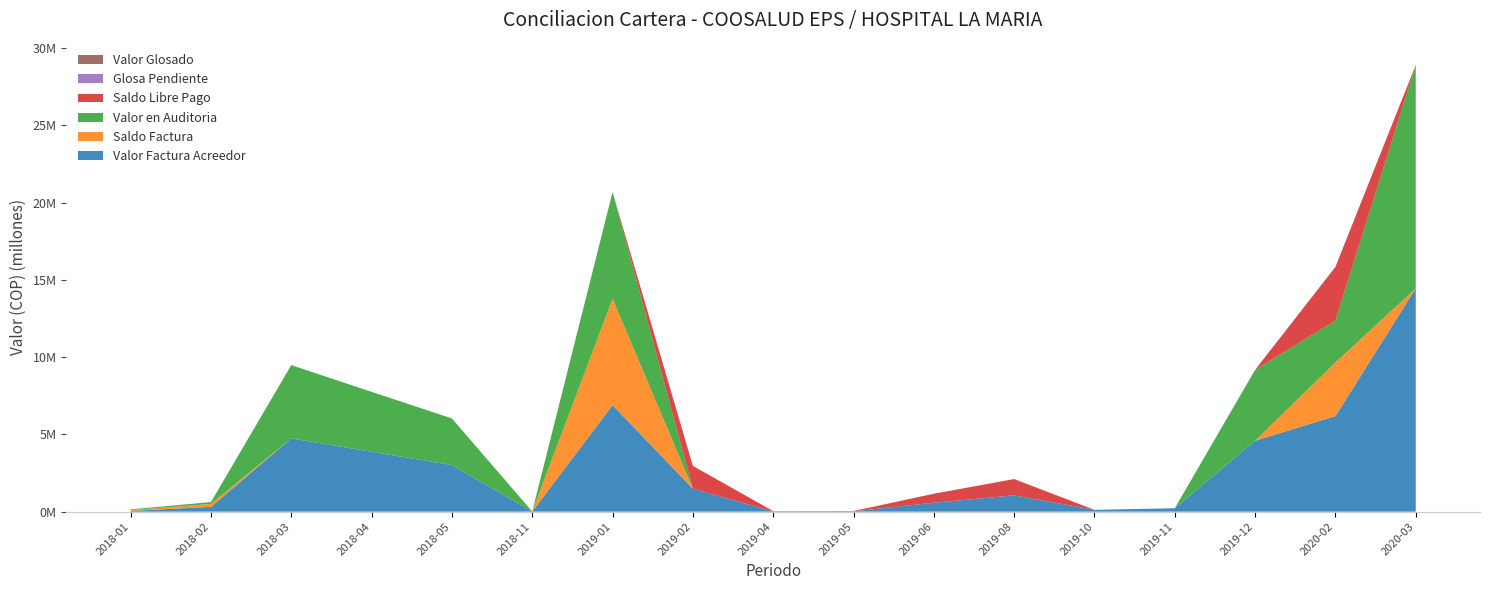

Reading left to right, extract all data points from this chart.

Valor Factura Acreedor: 49754	310872	4742282	3876682	3015495	4835	6894018	1481193	17400	21300	579758	1055400	116944	222589	4587829	6184118	14451691
Saldo Factura: 49754	190000	0	0	0	0	6894018	0	0	0	0	0	0	0	0	3471647	0
Valor en Auditoria: 49754	120872	4742282	3876682	3015495	0	6894018	0	0	0	0	0	0	0	4587829	2712471	14451691
Saldo Libre Pago: 0	0	0	0	0	4835	0	1481193	17400	21300	579758	1055400	0	0	0	3471647	0
Glosa Pendiente: 0	0	0	0	0	0	0	0	0	0	0	0	0	0	0	0	0
Valor Glosado: 0	0	0	0	0	0	0	0	0	0	0	0	0	0	0	0	0